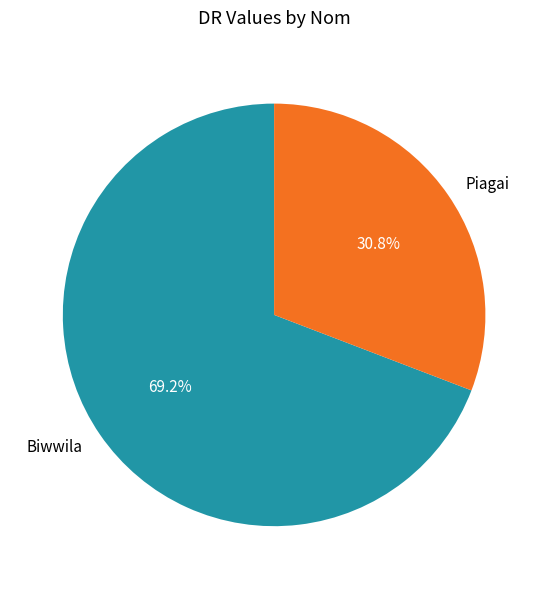

Which category accounts for the majority?

Biwwila